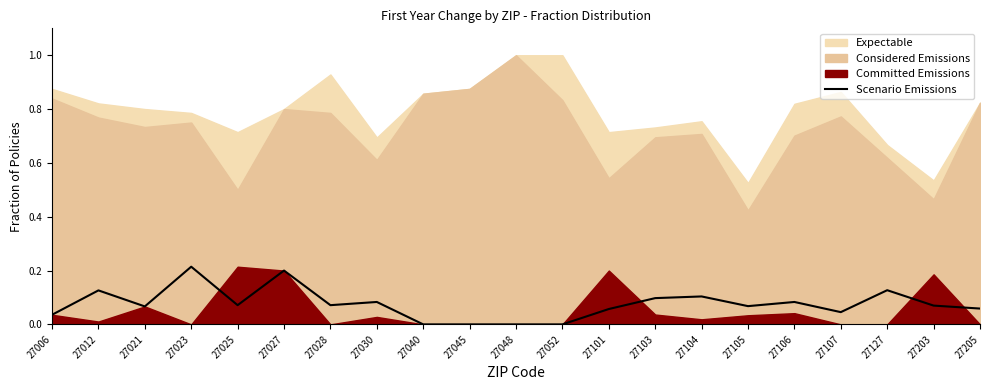

Does the chart display data point markers on the line(s)?

No